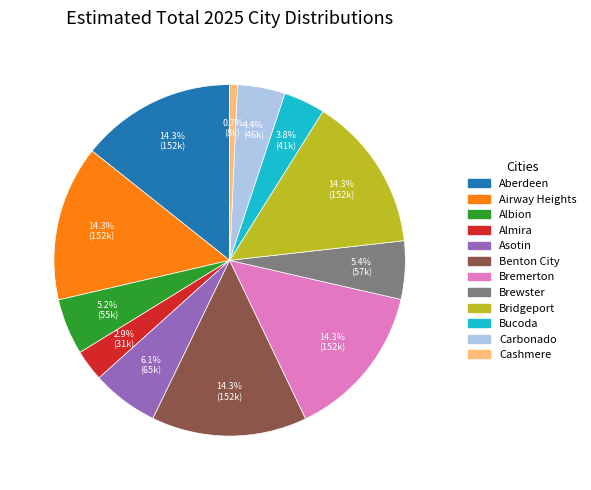

Does Bridgeport account for over 50% of the chart?

No